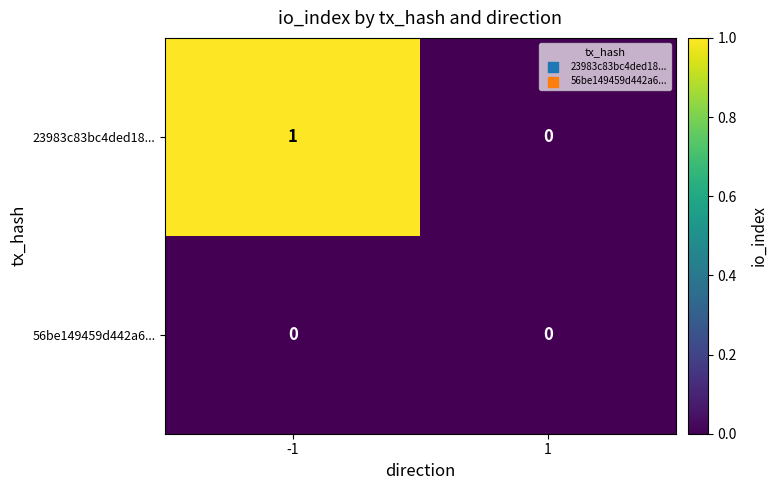

True or false: 23983c83bc4ded18... has a value of 0 at -1.

False